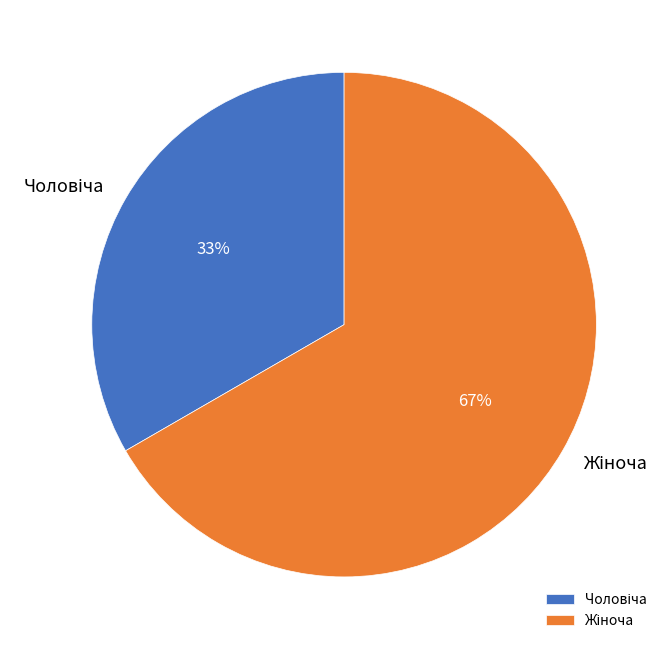

To the nearest percent, what is the average slice percentage?

50%